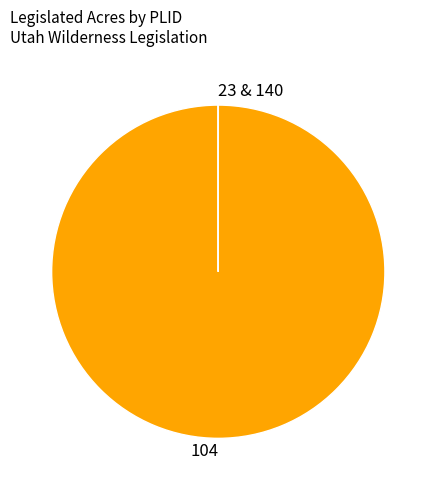

Is it true that 104 is 100% of the pie?

True